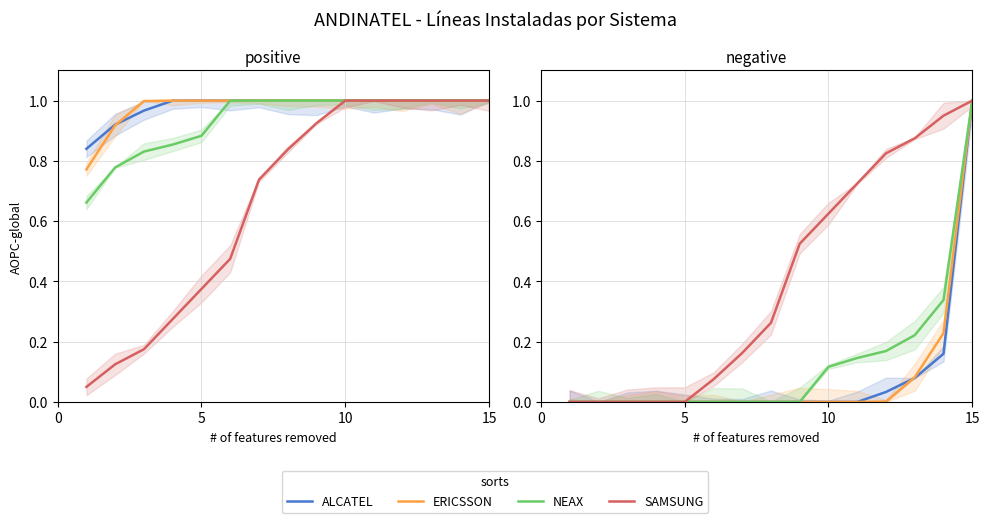

What is the difference between the maximum and minimum values in the ERICSSON series?

1.0